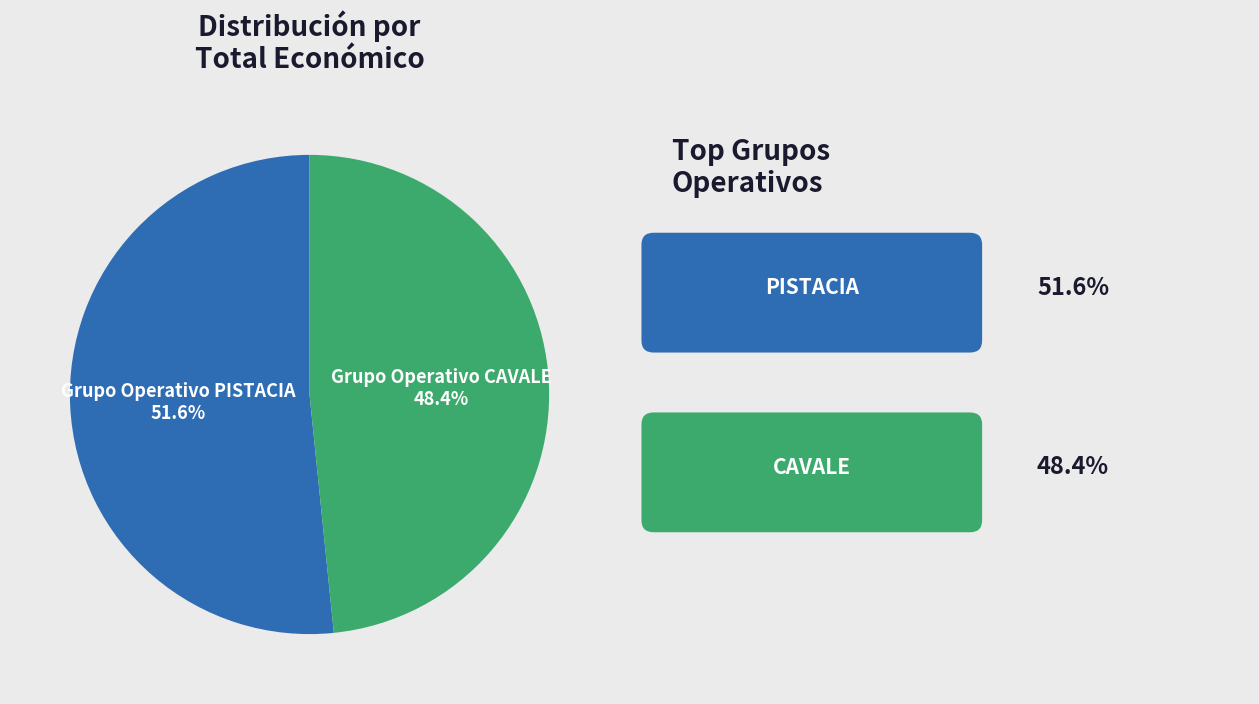

What is the smallest slice in the pie chart?

Grupo Operativo CAVALE